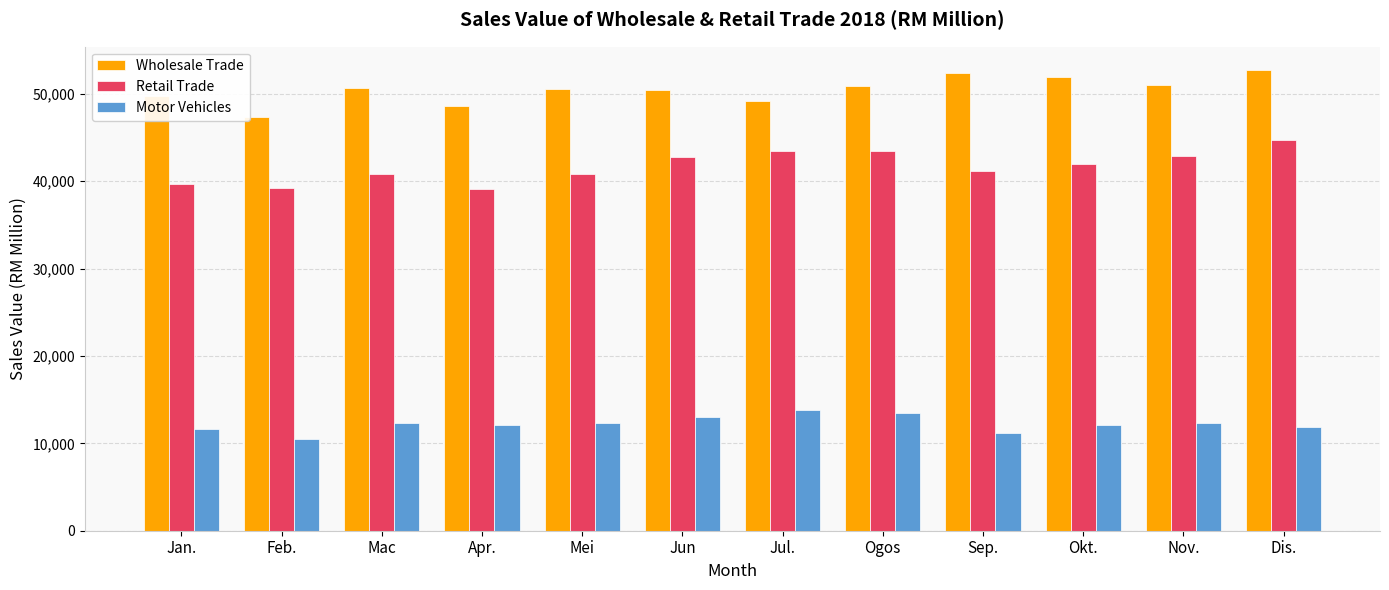

Which category has the lowest value in the Wholesale Trade series?

Feb.